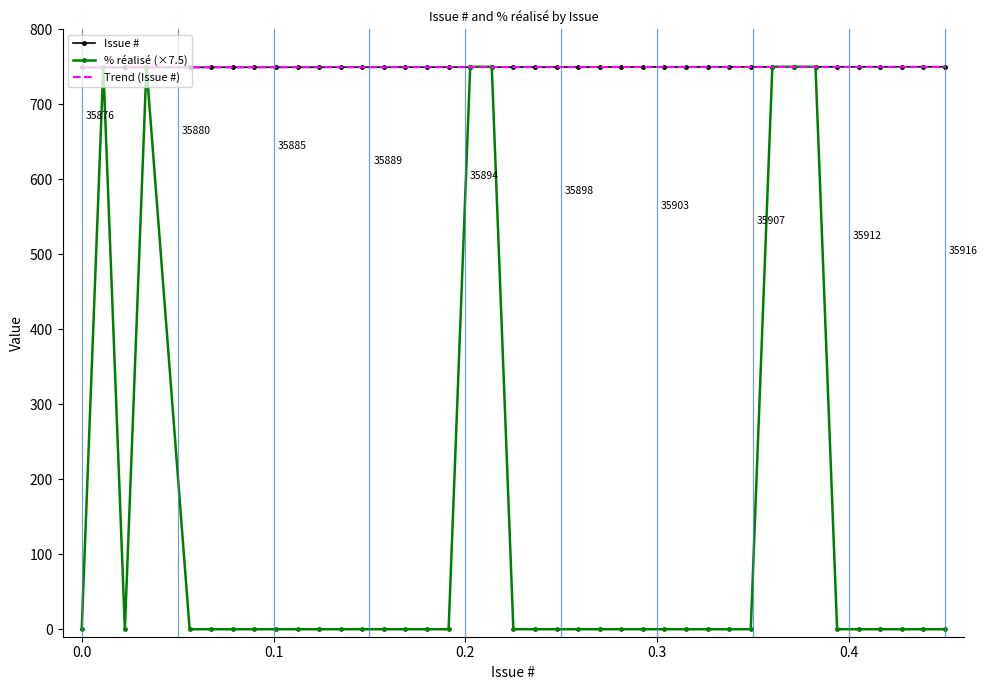

What is the value of the Issue # point at the 21st from the left?

749.6